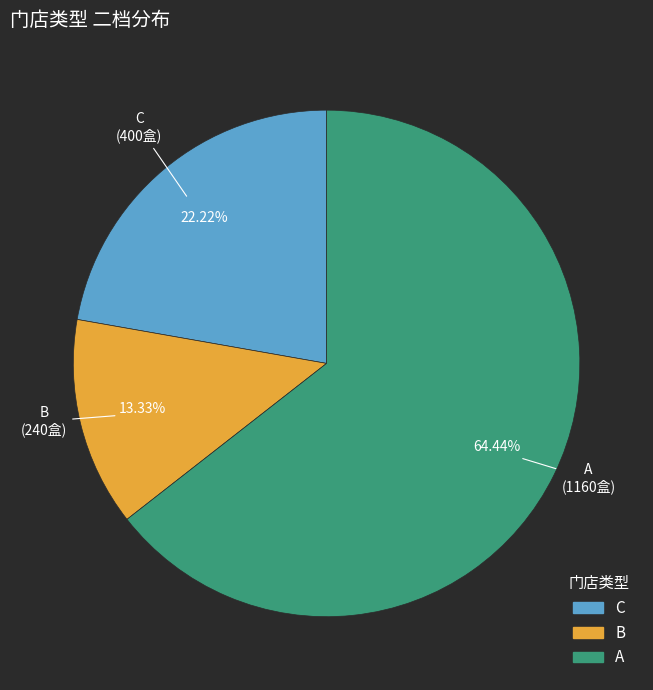

To the nearest percent, what is the combined percentage of B and A?

78%